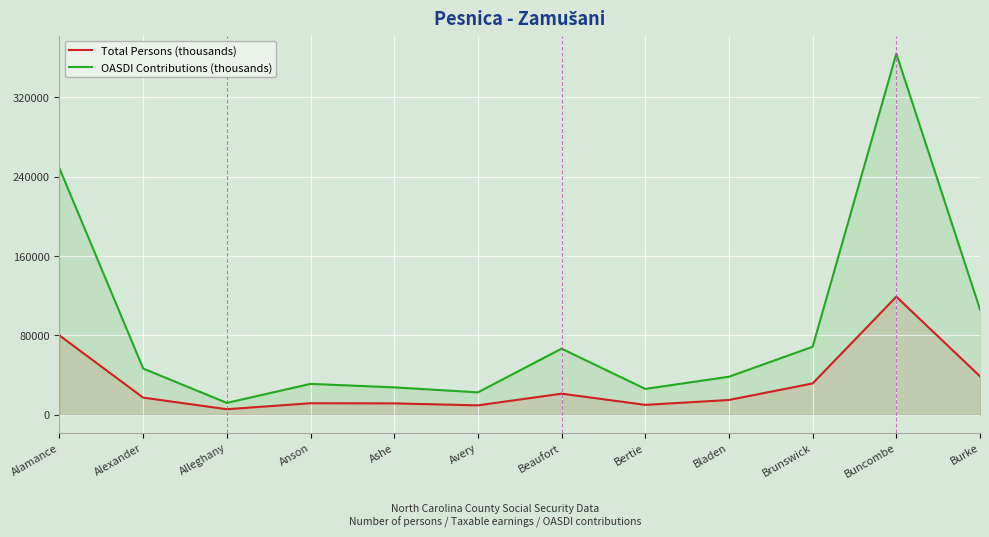

Reading left to right, transcribe all the data shown in this chart.

Total Persons (thousands): 80042	17334	5640	11694	11516	9544	21318	10047	14966	31642	119098	38839
OASDI Contributions (thousands): 248458	46664	11999	31190	27666	22647	66716	26120	38392	68621	364141	106238